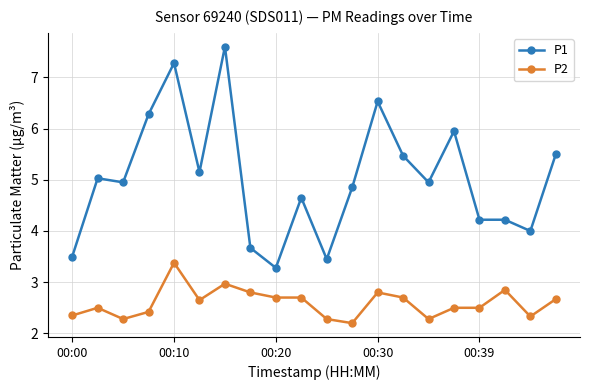

How many lines are shown in the chart?

2